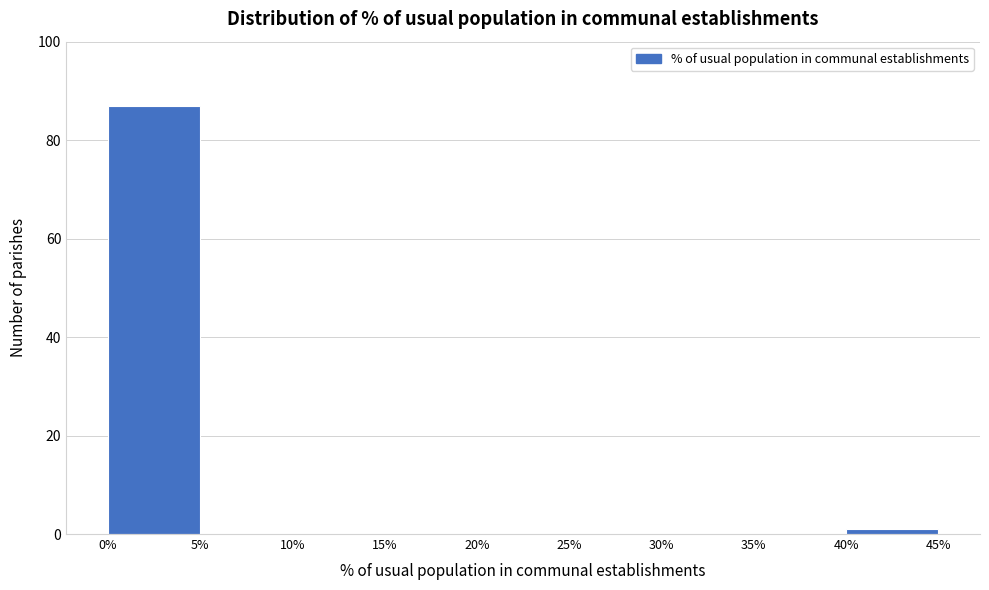

Over which range of the x-axis is the bar tallest?

0% to 5%